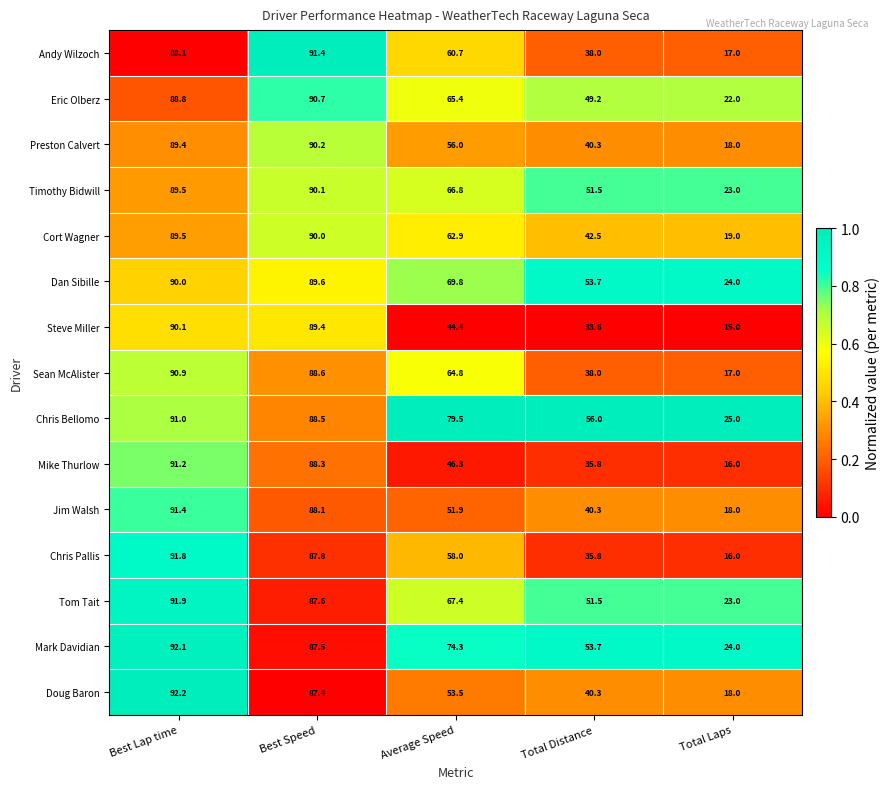

What is the difference between the highest and lowest values at Total Distance?

22.4